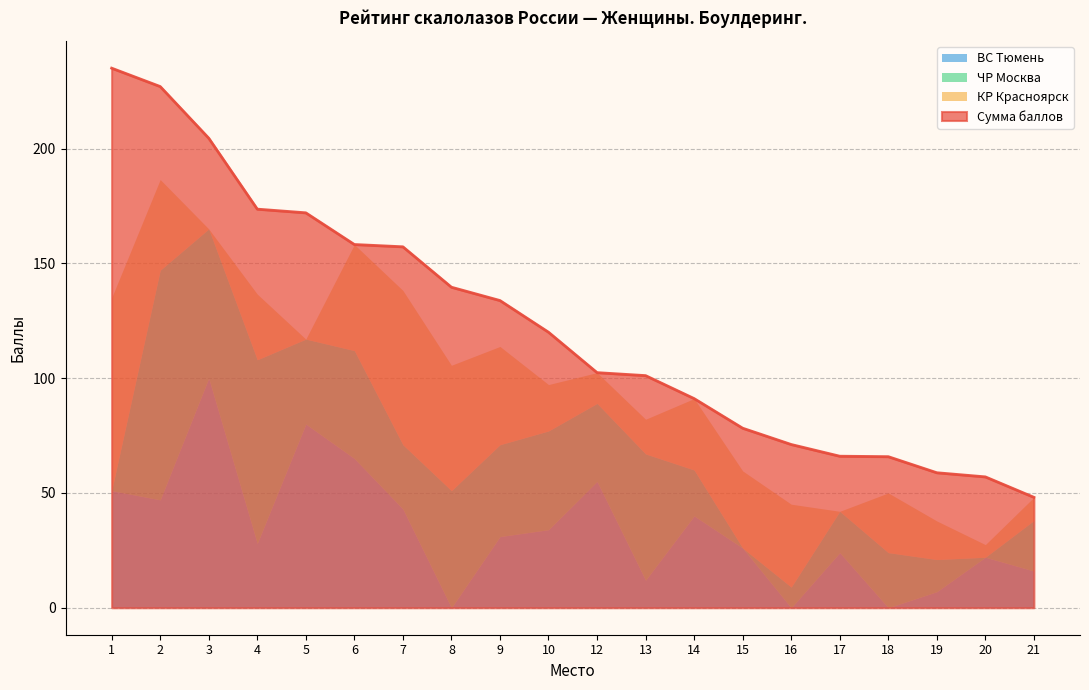

The Сумма баллов series shows 157.2 at 7. True or false?

True